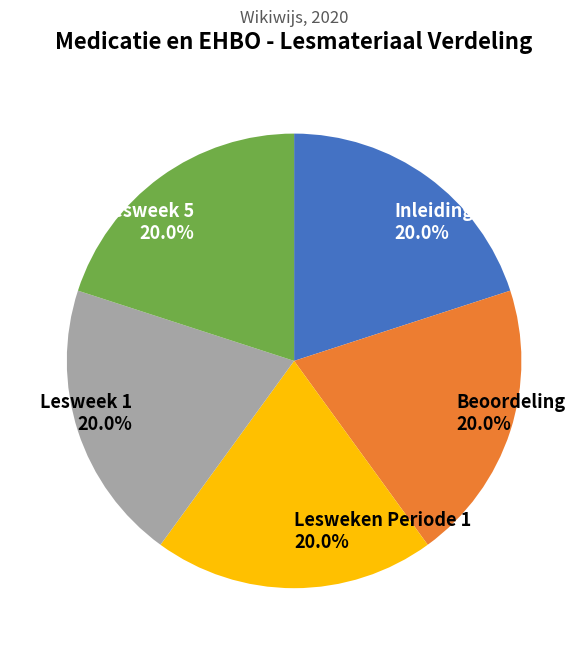

Does Lesweek 5 represent more than half of the total?

No